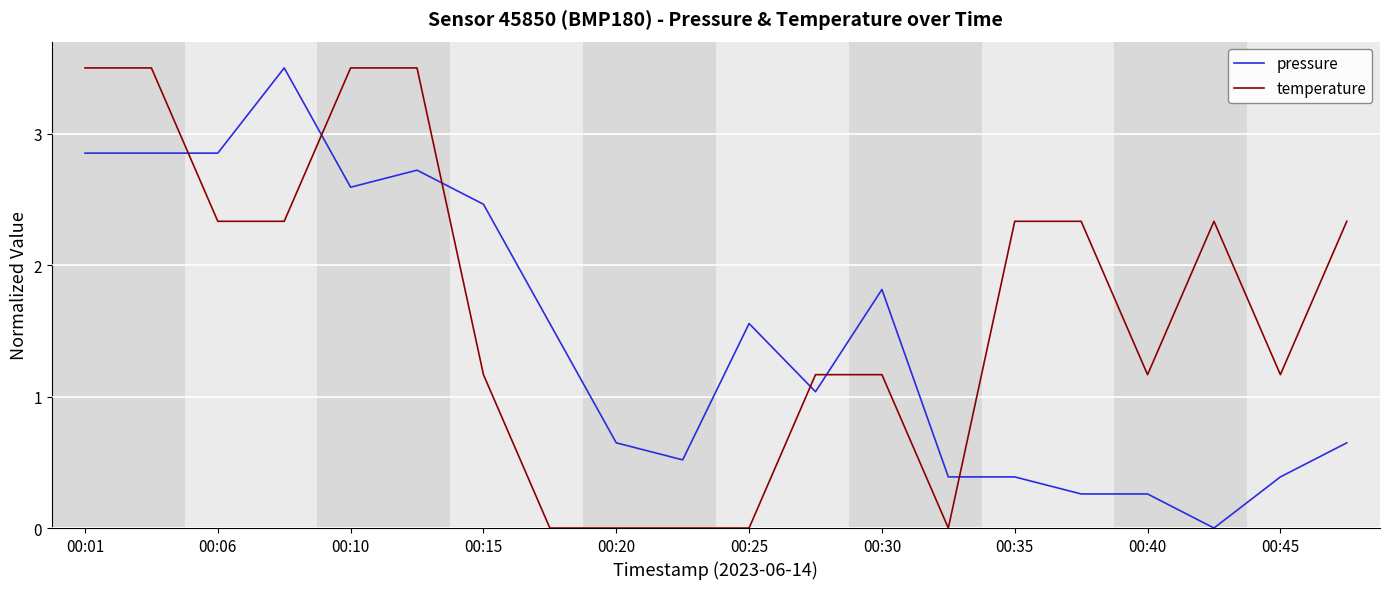

How many times do pressure and temperature cross each other?

6